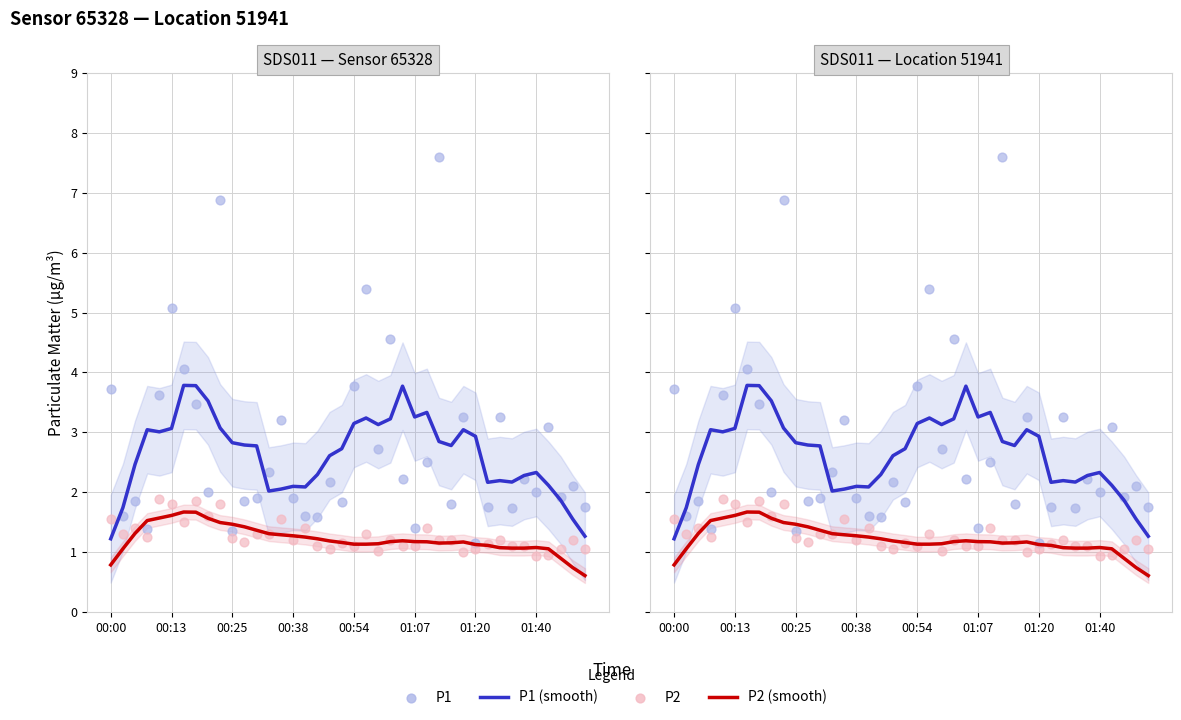

What are all the series names shown in the legend?

P1 (smooth), P2 (smooth), P1, P2